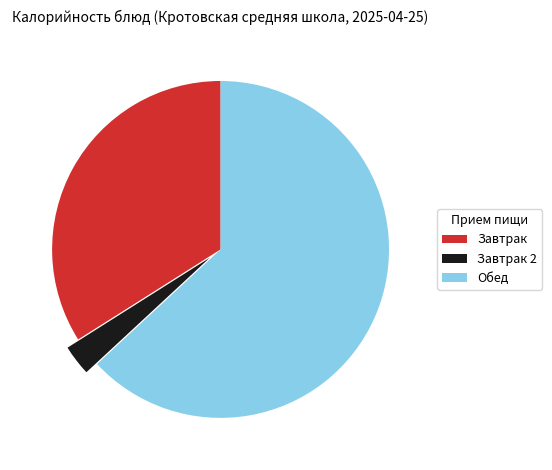

Is Обед the majority of the pie?

Yes